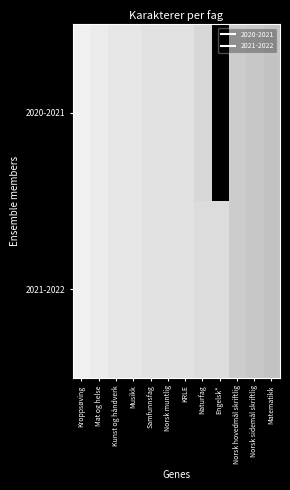

At which category does the chart reach its minimum across all series?

Engelsk*